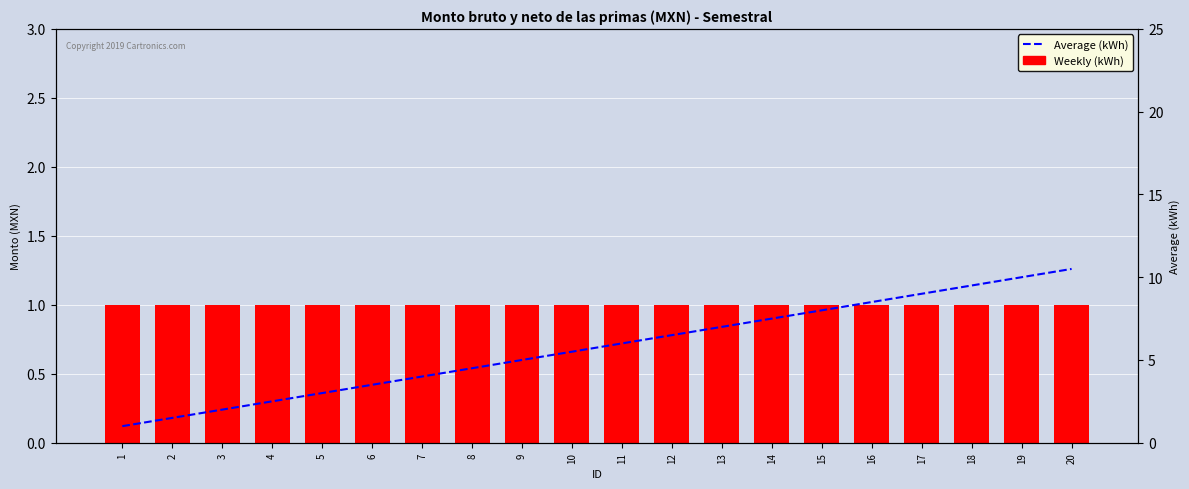

List the series in order of their peak value, highest first.

Average (kWh), Weekly (kWh)